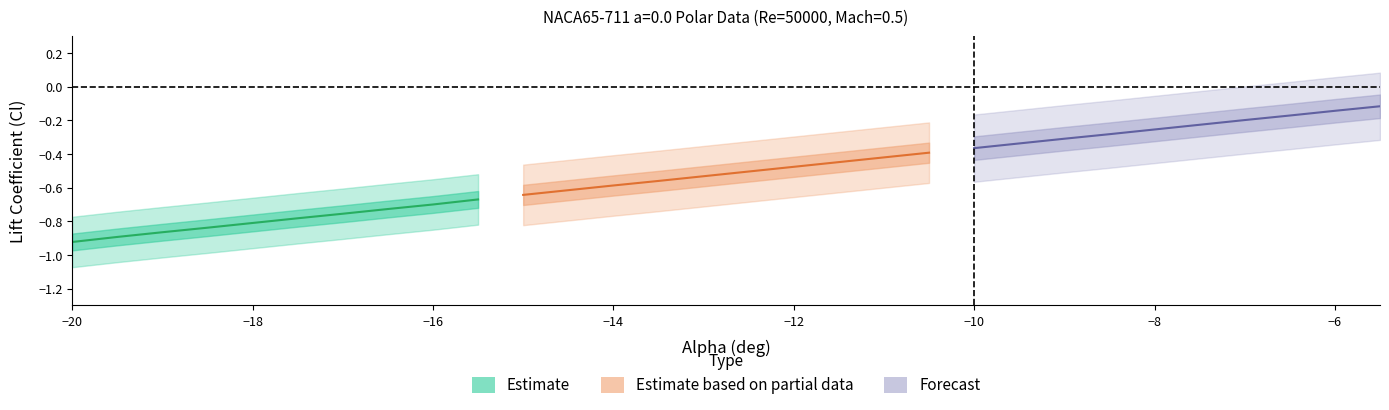

True or false: Estimate and Forecast cross at least once.

False